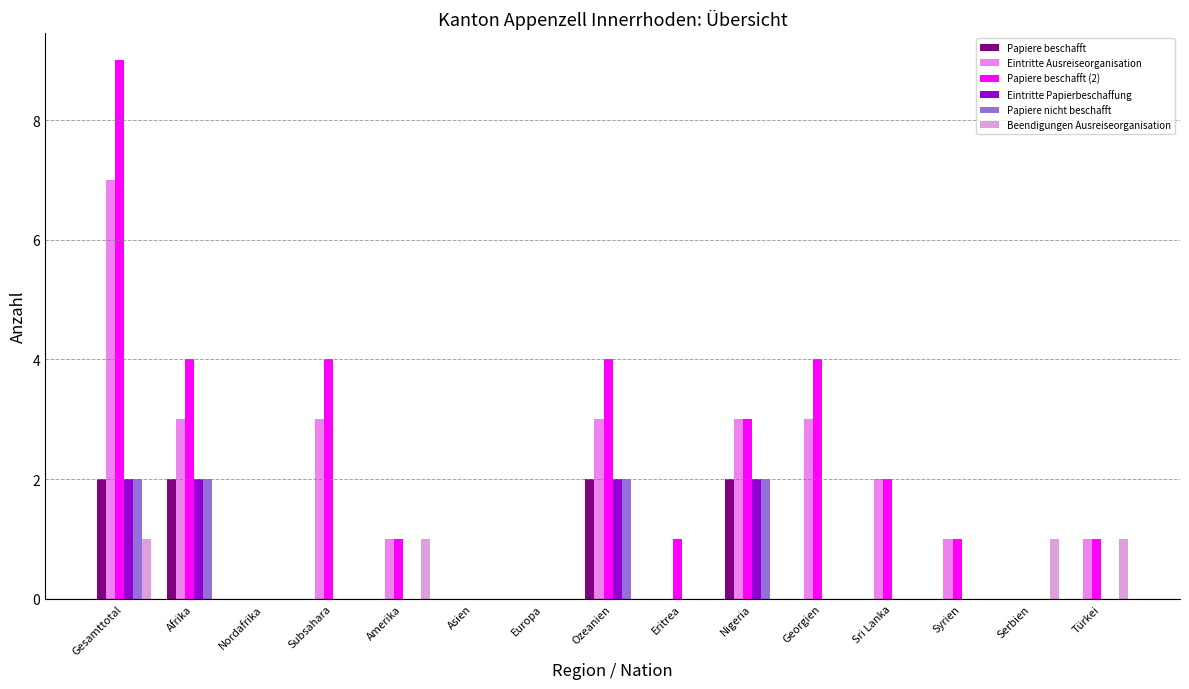

Count the Papiere beschafft (2) values in the range 0 to 4.

14